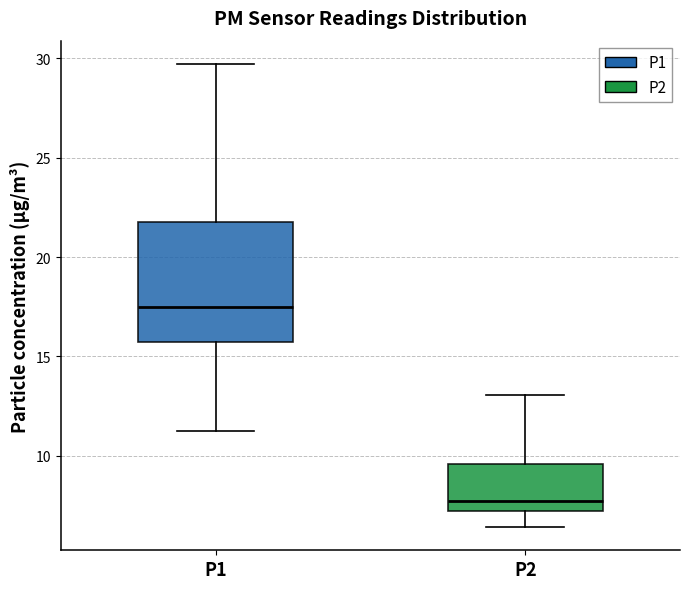

Comparing the boxes themselves (not the whiskers), which one is the tallest?

P1